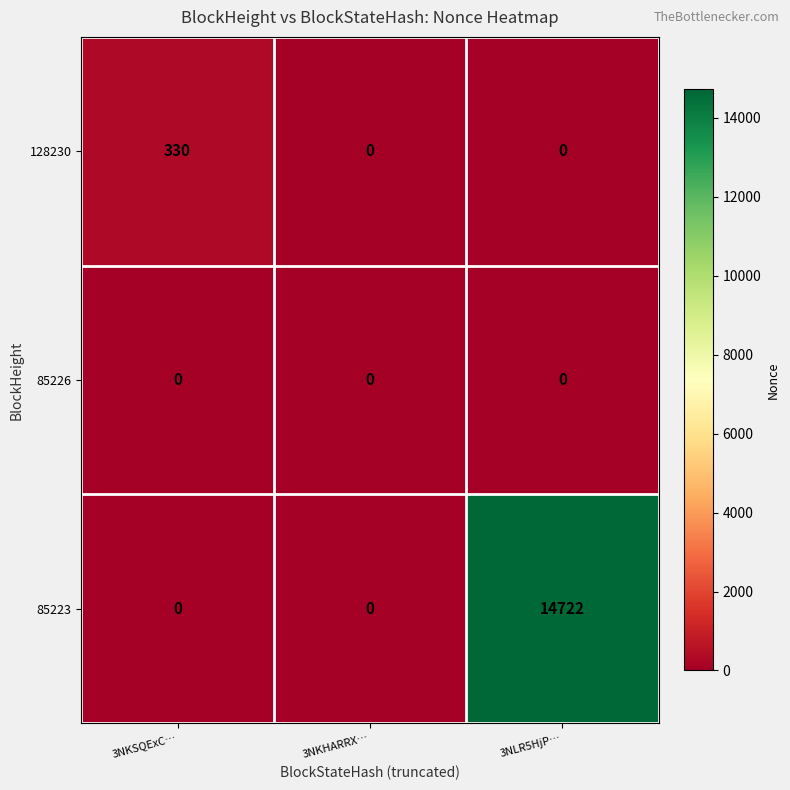

Reading left to right, list all the values displayed in this chart.

128230: 3NKSQExC…=330	3NKHARRX…=0	3NLR5HjP…=0
85226: 3NKSQExC…=0	3NKHARRX…=0	3NLR5HjP…=0
85223: 3NKSQExC…=0	3NKHARRX…=0	3NLR5HjP…=14722